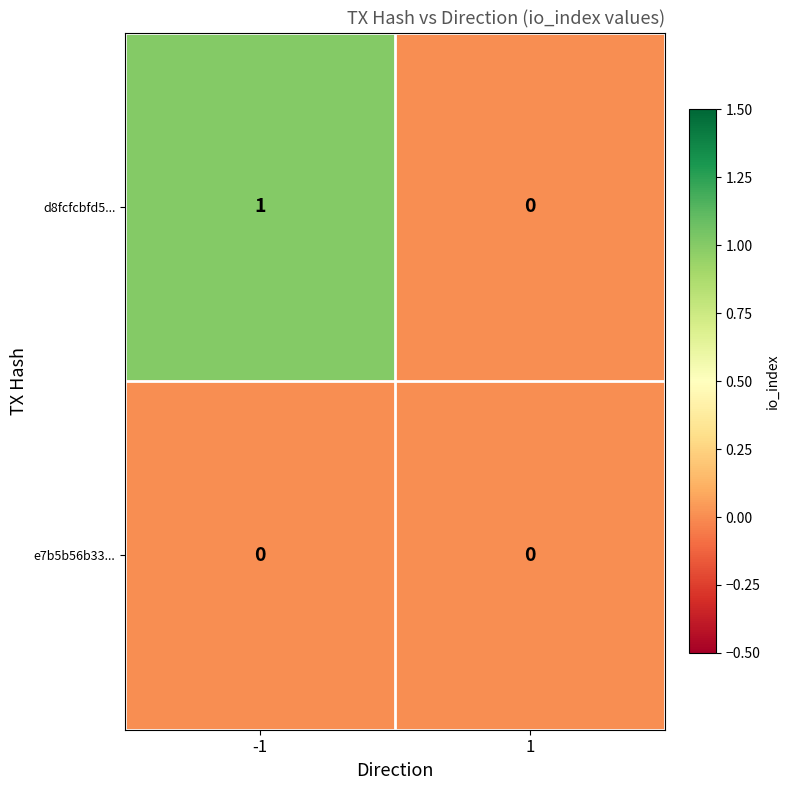

At which category does the chart reach its peak across all series?

-1